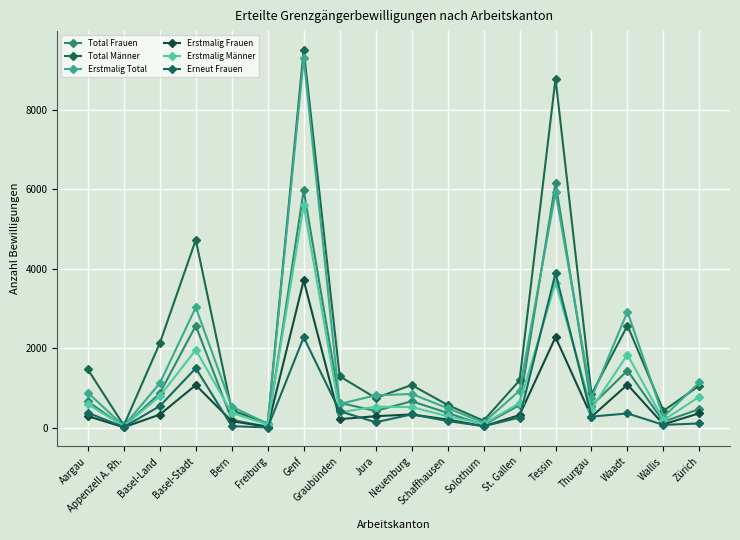

Reading left to right, what are all the values shown in this chart?

Total Frauen: 658	19	867	2566	196	21	5979	623	419	663	368	68	567	6165	549	1437	148	465
Total Männer: 1463	54	2125	4726	438	101	9512	1292	745	1071	569	172	1188	8788	838	2569	421	1058
Erstmalig Total: 876	39	1117	3027	528	96	9306	595	811	847	489	124	930	5927	747	2920	266	1139
Erstmalig Frauen: 286	8	327	1070	160	20	3707	212	286	331	203	34	314	2277	273	1082	81	361
Erstmalig Männer: 590	31	790	1957	368	76	5599	383	525	516	286	90	616	3650	474	1838	185	778
Erneut Frauen: 372	11	540	1496	36	1	2272	411	133	332	165	34	253	3888	276	355	67	104